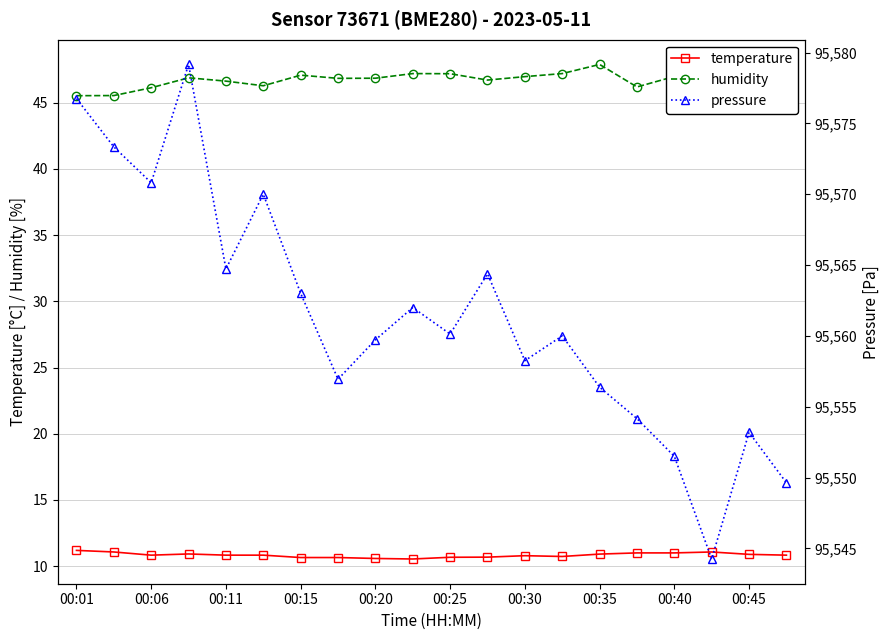

What is the difference between the second highest and minimum values in the pressure series?

32.5